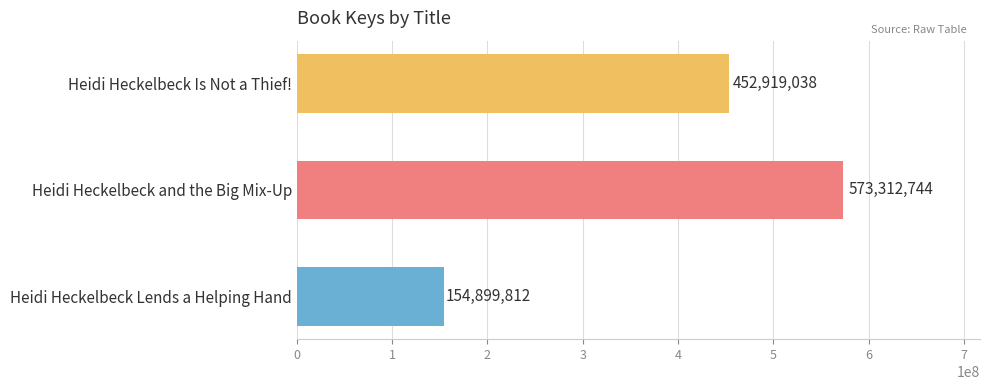

At which category does the chart reach its peak across all series?

Heidi Heckelbeck and the Big Mix-Up